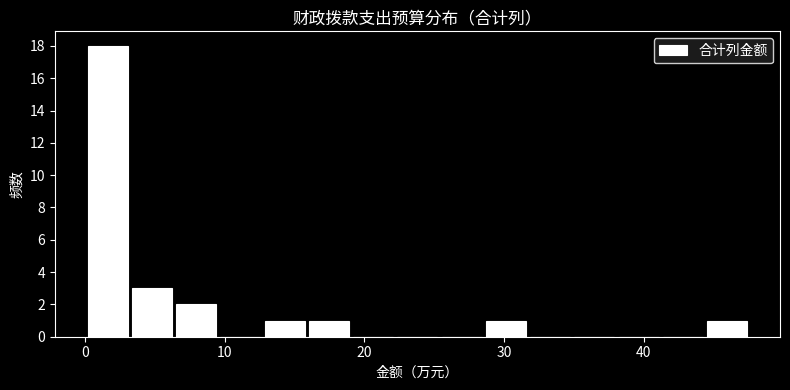

Read against the x-axis, roughly where is the centre of the tallest bar?

2